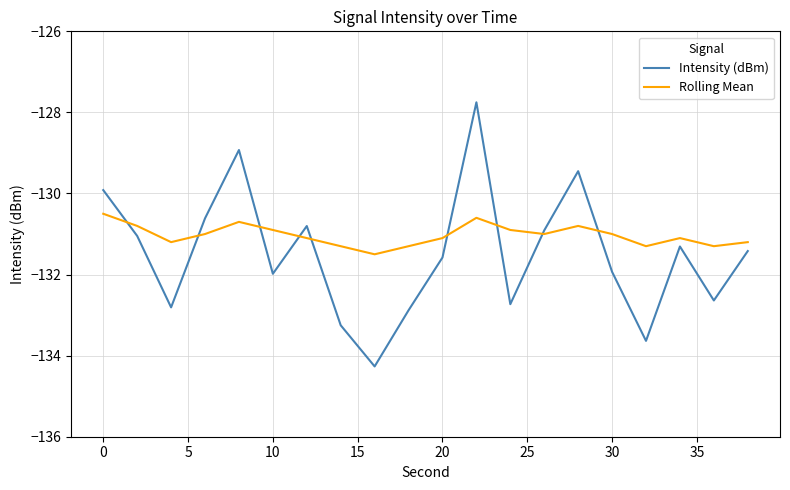

What are all the series names shown in the legend?

Intensity (dBm), Rolling Mean